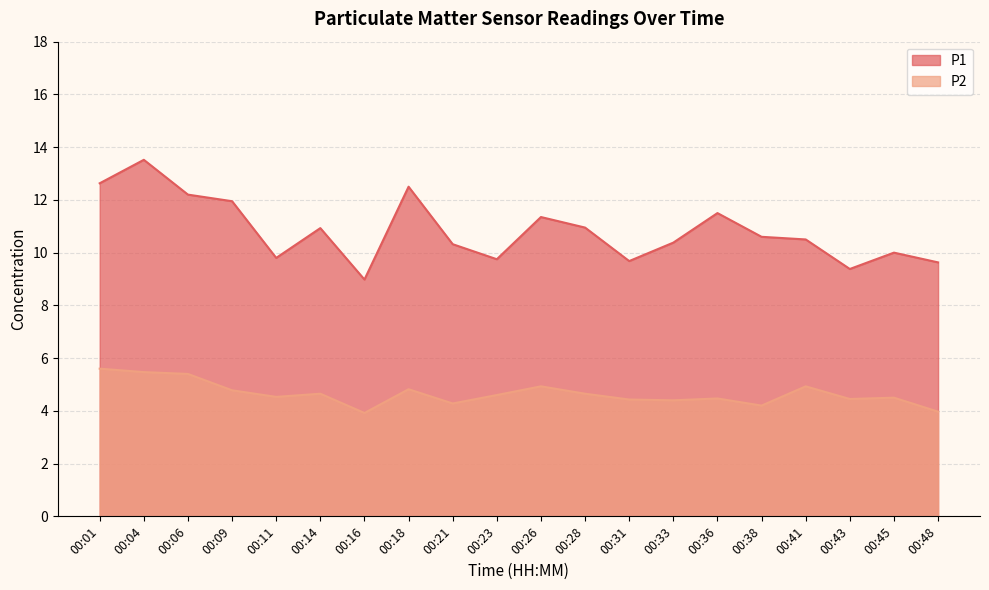

True or false: P1 has a value of 9.7 at 00:31.

True